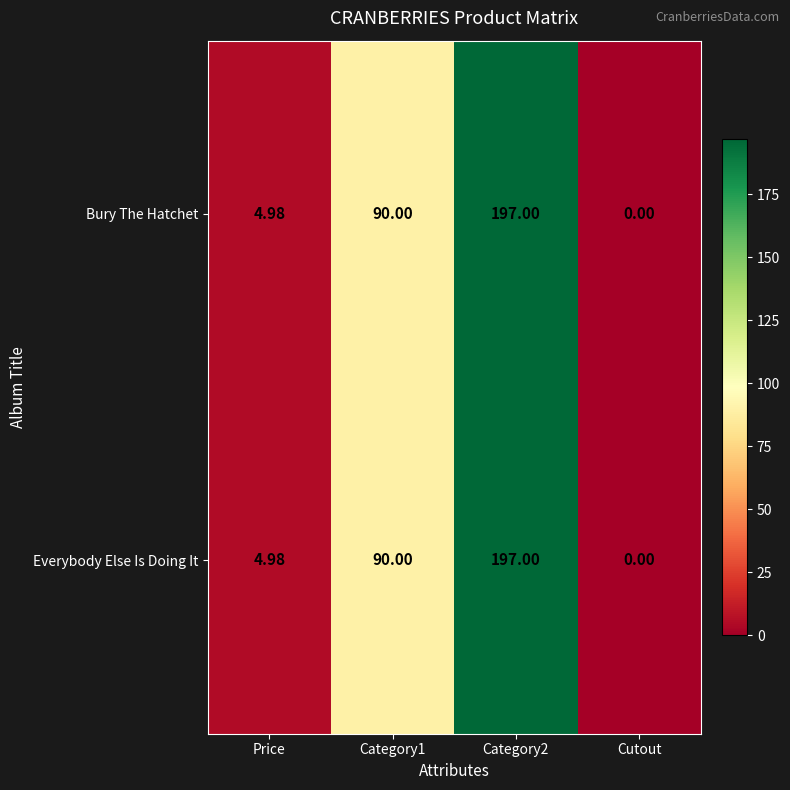

Is the value of Everybody Else Is Doing It at Price greater than the value of Bury The Hatchet at Cutout?

Yes